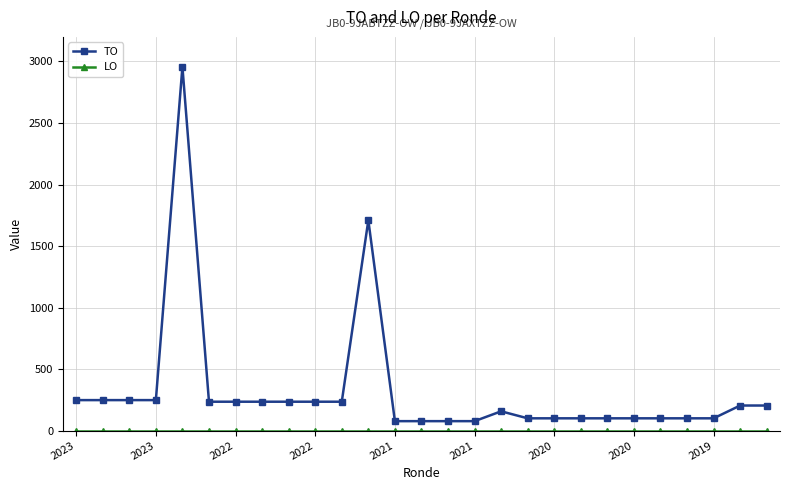

Which series has the largest total across all categories?

TO